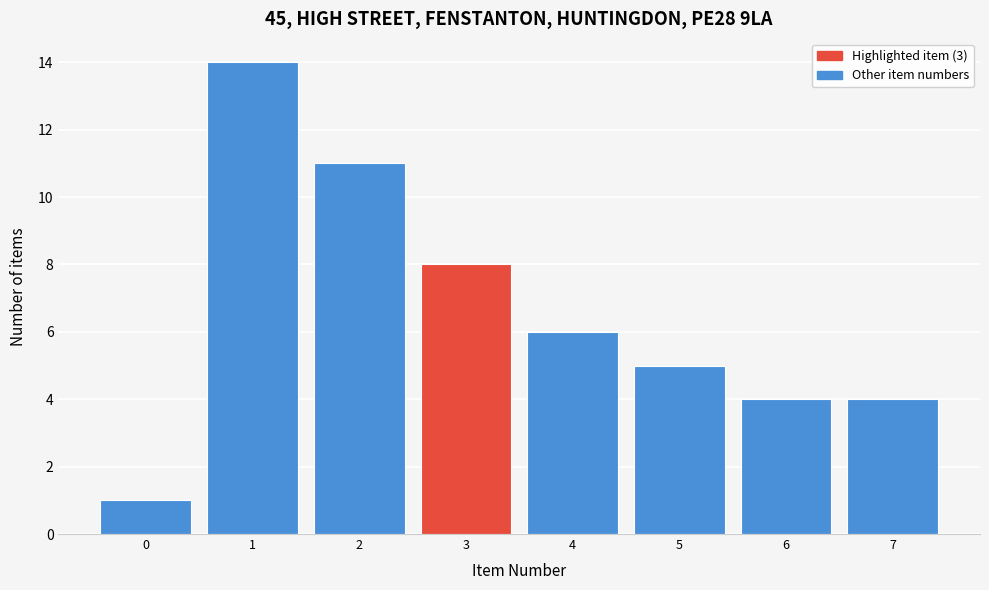

Reading right to left, list all the values displayed in this chart.

7=4	6=4	5=5	4=6	3=8	2=11	1=14	0=1